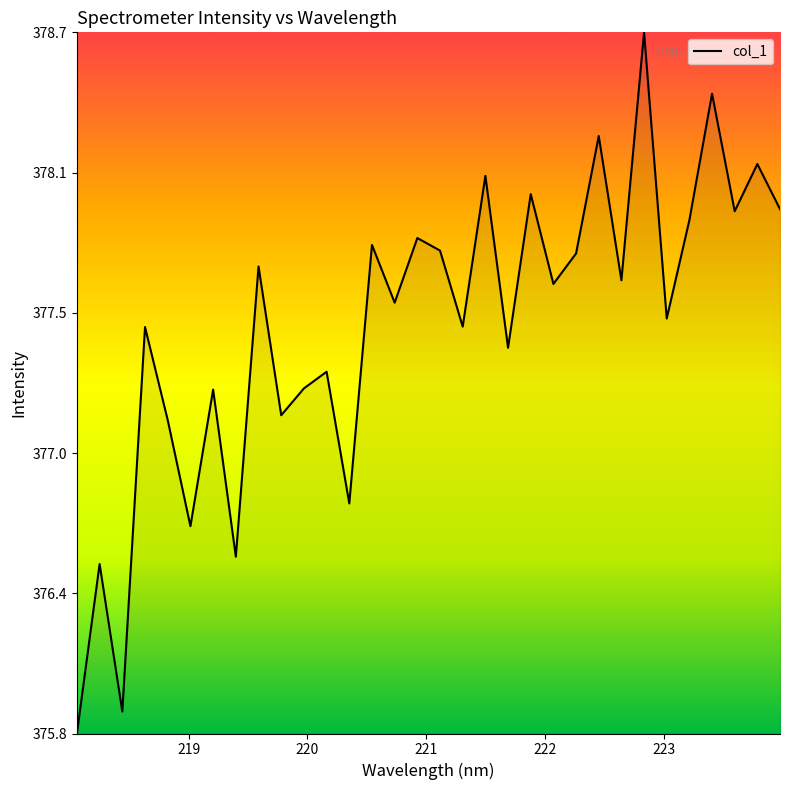

Does the chart display data point markers on the line(s)?

No